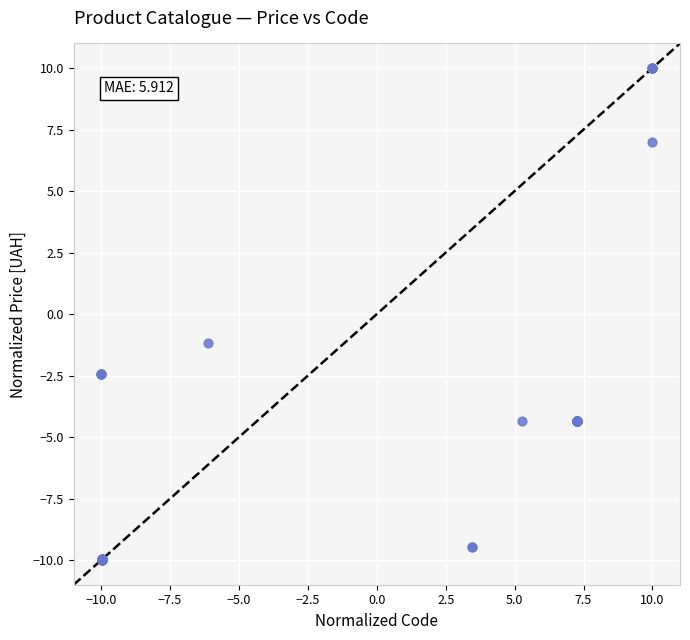

What Y value in the scatter plot is closest to 0?

-1.2